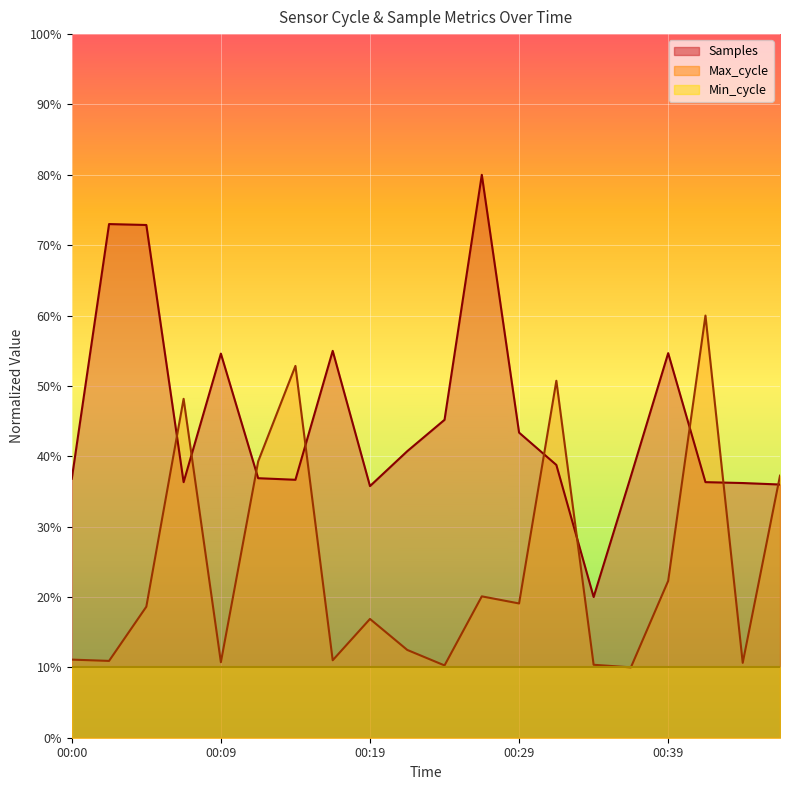

Where is Samples nearest to the value 0?

00:34